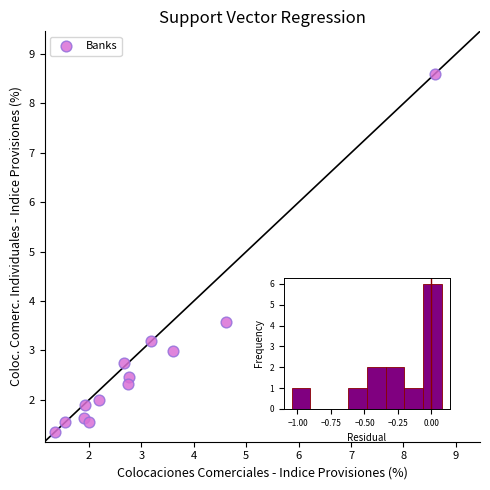

What is the range of Y values (max minus min)?

7.2